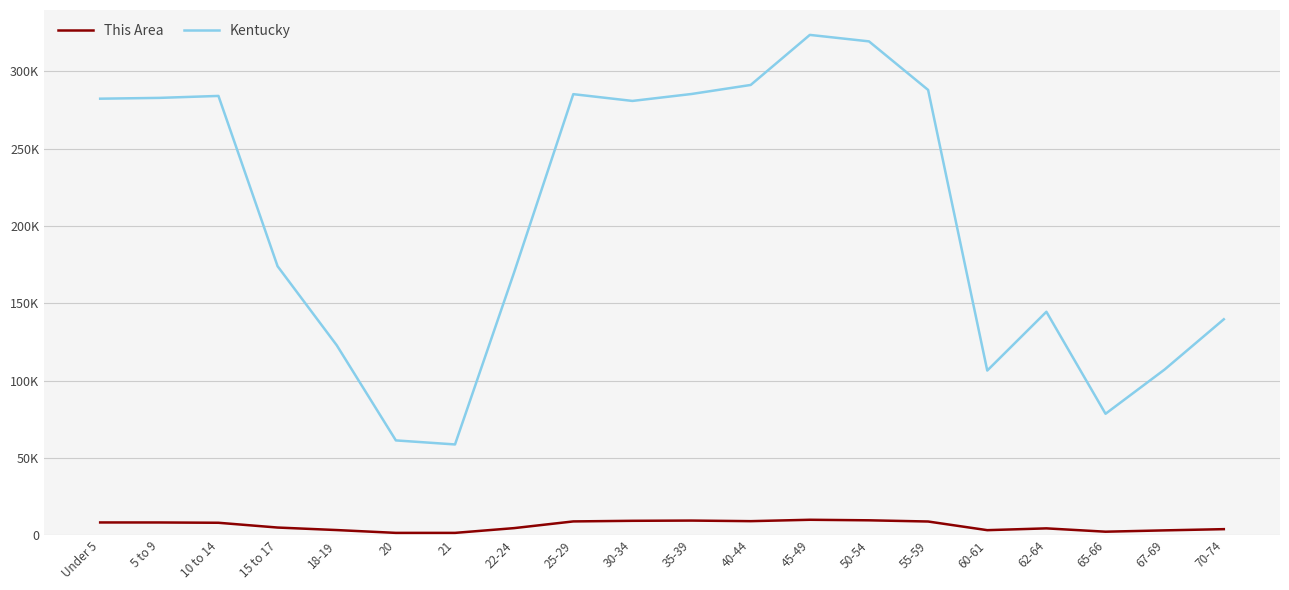

In This Area, how many points are lower than both neighbors (excluding endpoints)?

3